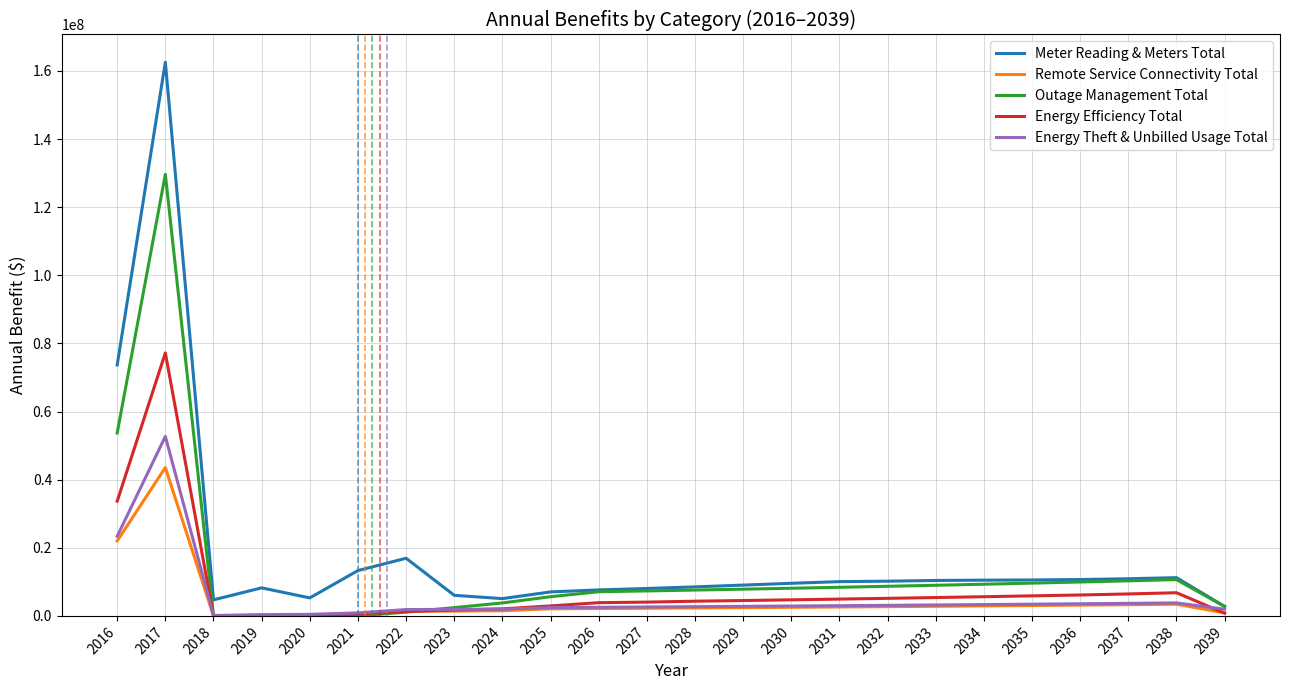

What is the minimum value for Energy Theft & Unbilled Usage Total?

117777.7